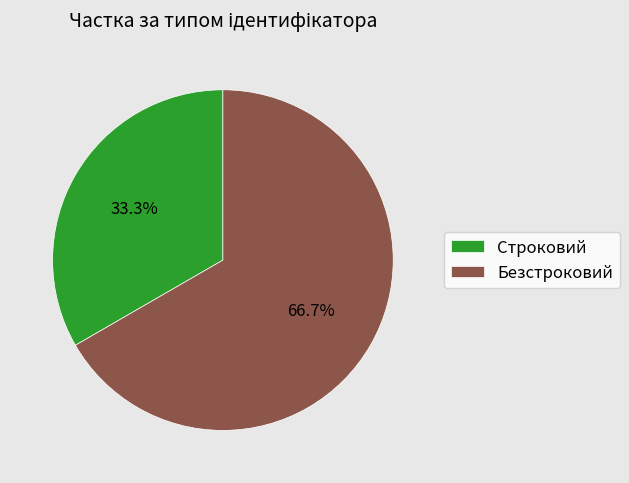

To the nearest percent, what is the combined percentage of Безстроковий and Строковий?

100%